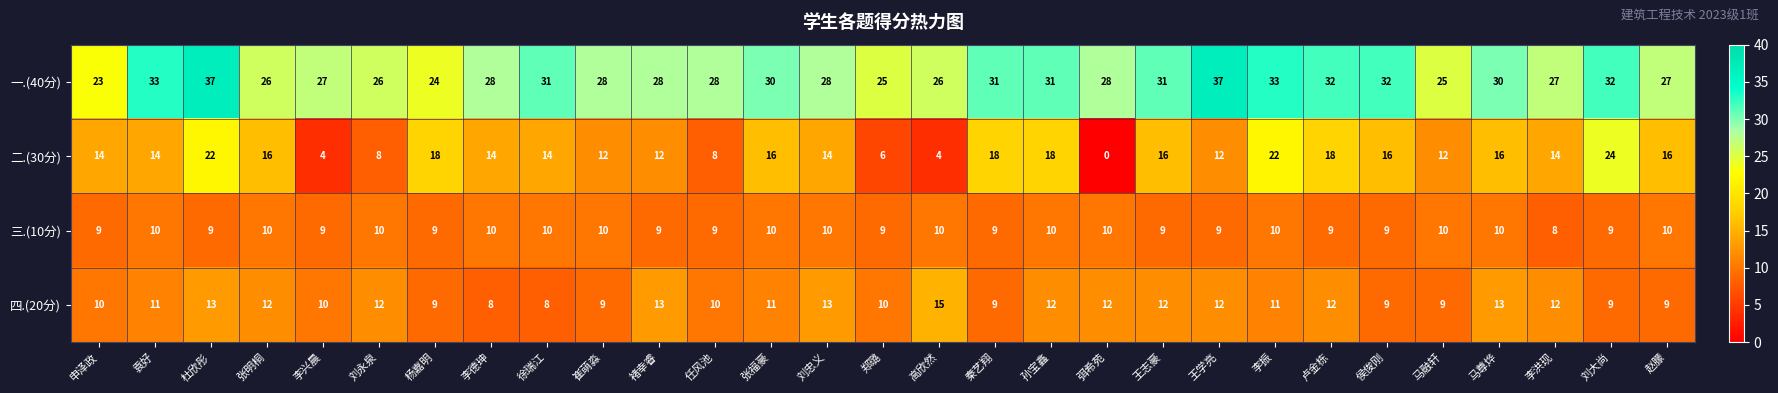

What is the sum of all 一.(40分) values?

844